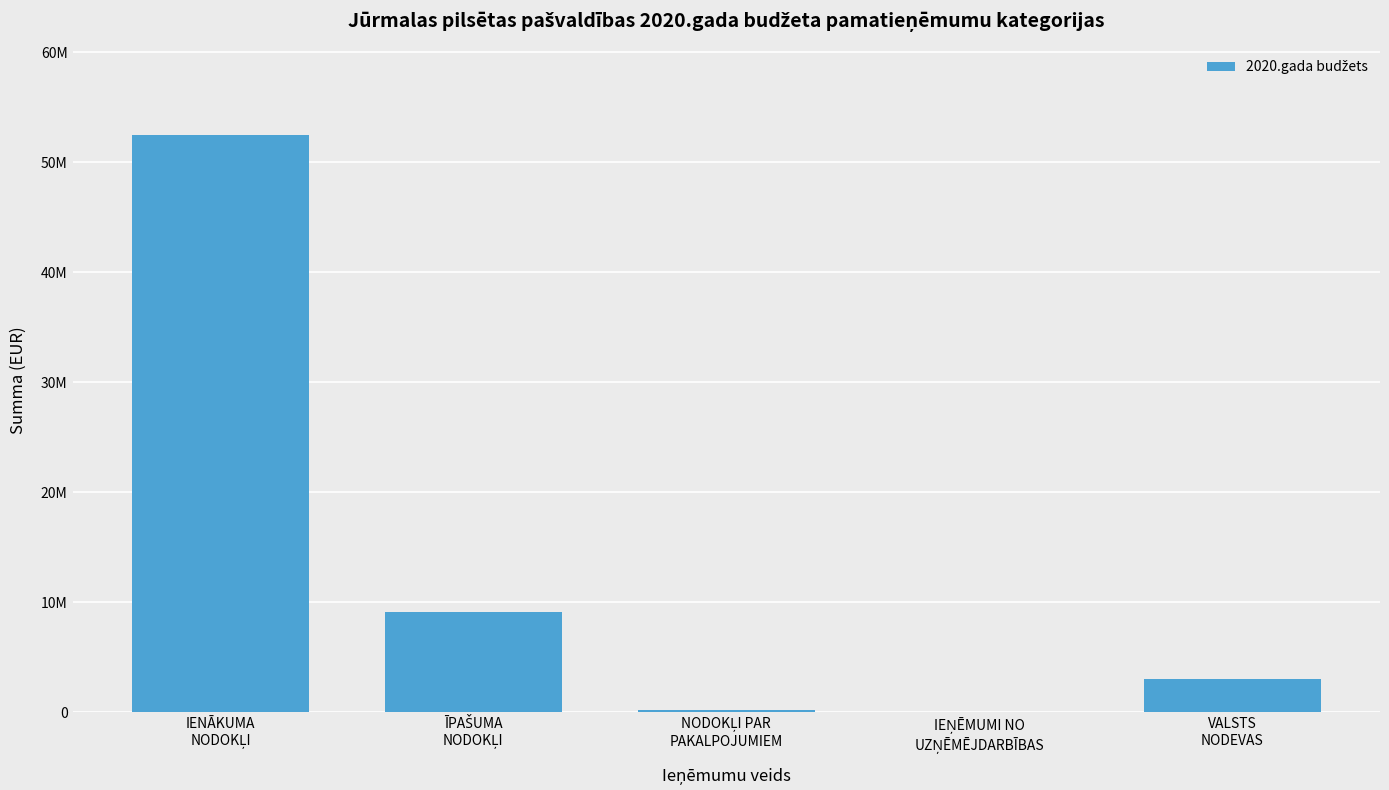

At which category does the chart reach its peak across all series?

IENĀKUMA
NODOKĻI